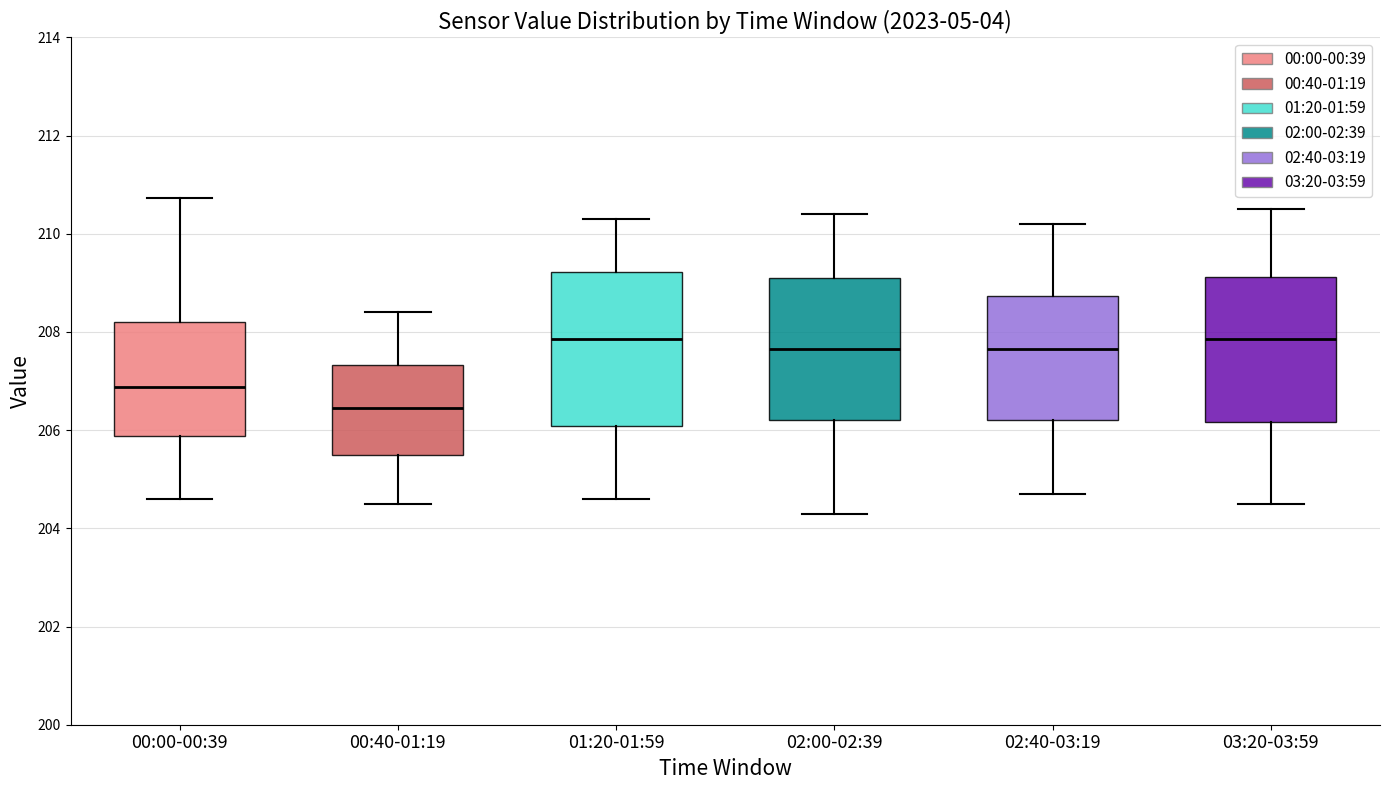

Reading left to right, transcribe this box plot: for each box, give where its median line is, the range the box spans, and where its two whiskers end, as read against the y-axis. The values are not printed on the chart, so give them approximately, as read against the axis.

00:00-00:39: median 206.8, box 205.8 to 208.2, whiskers 204.6 to 210.8
00:40-01:19: median 206.4, box 205.6 to 207.4, whiskers 204.6 to 208.4
01:20-01:59: median 207.8, box 206.0 to 209.2, whiskers 204.6 to 210.4
02:00-02:39: median 207.6, box 206.2 to 209.2, whiskers 204.4 to 210.4
02:40-03:19: median 207.6, box 206.2 to 208.8, whiskers 204.8 to 210.2
03:20-03:59: median 207.8, box 206.2 to 209.2, whiskers 204.6 to 210.6